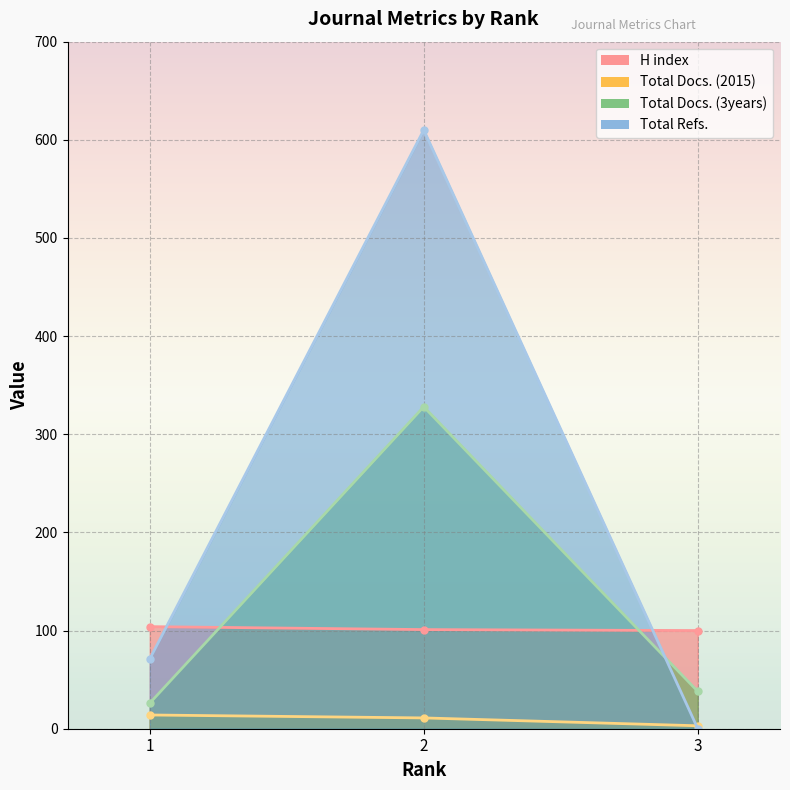

What is the value of the Total Docs. (2015) point at the 2nd from the left?

11